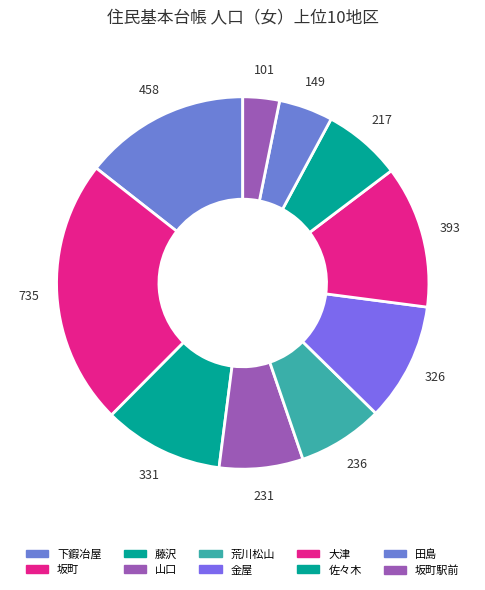

How much of the chart is everything except 佐々木?

93.2%